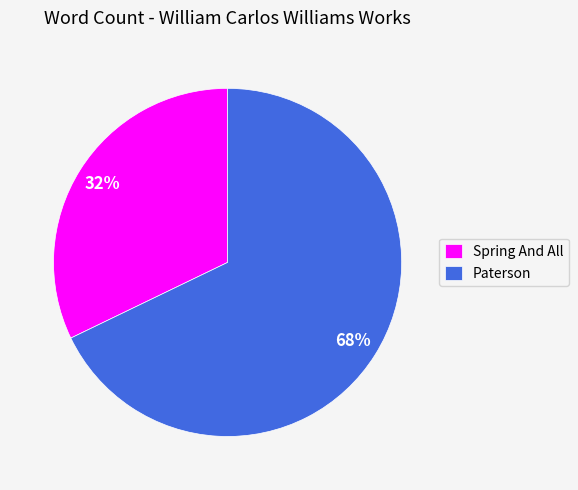

To the nearest percent, what is the difference between the largest and smallest slice percentages?

36%